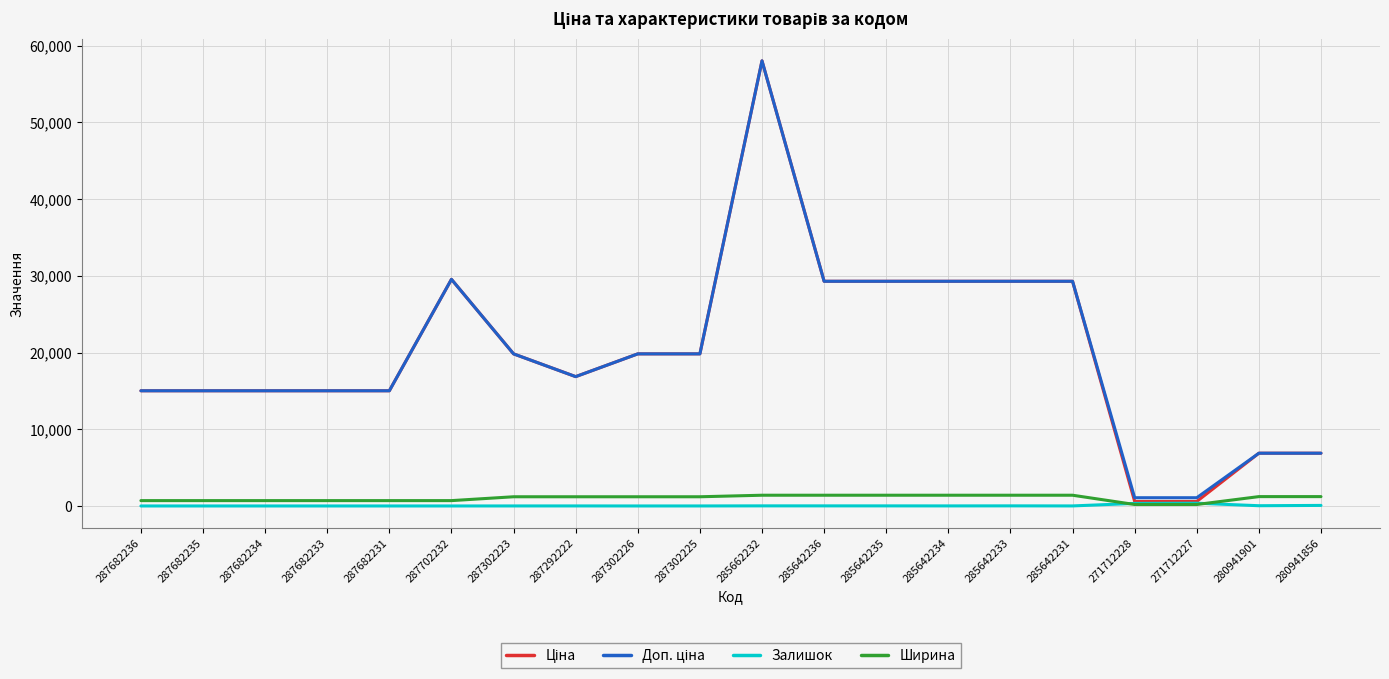

Is the value of Ширина at 287682231 greater than the value of Залишок at 280941856?

Yes